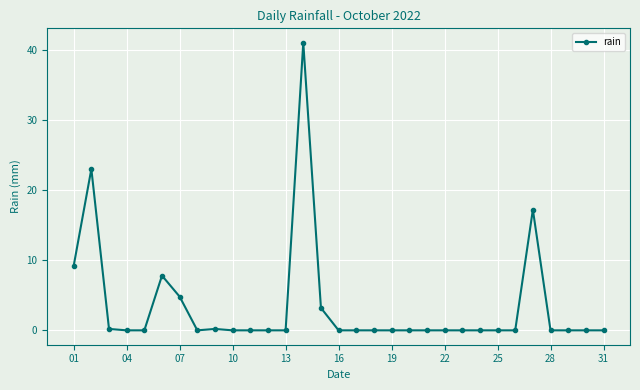

What is the greatest value displayed?

41.0